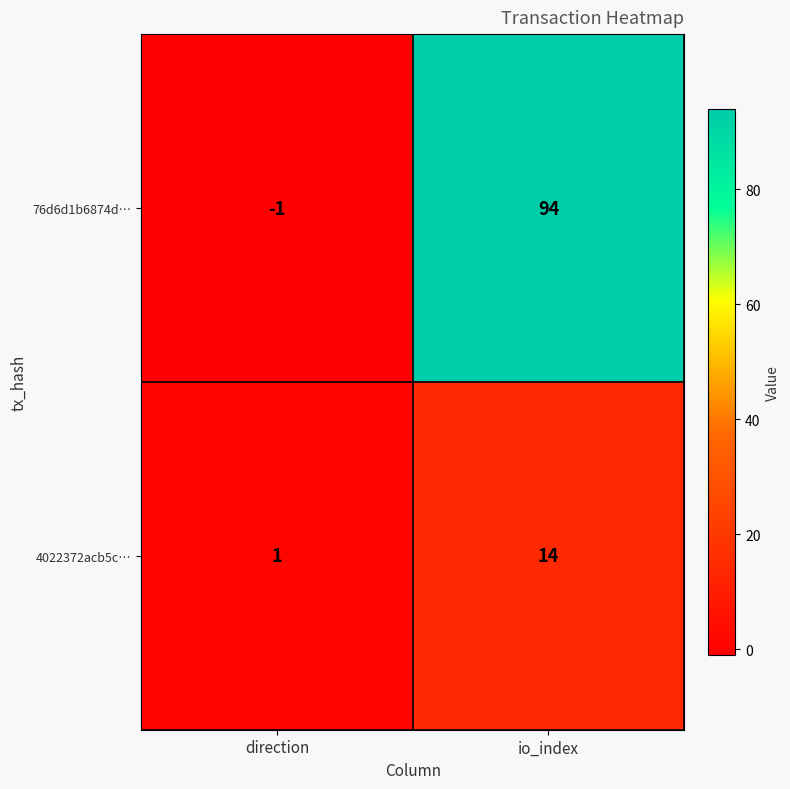

Rank the series by their average value, from highest to lowest.

76d6d1b6874d…, 4022372acb5c…